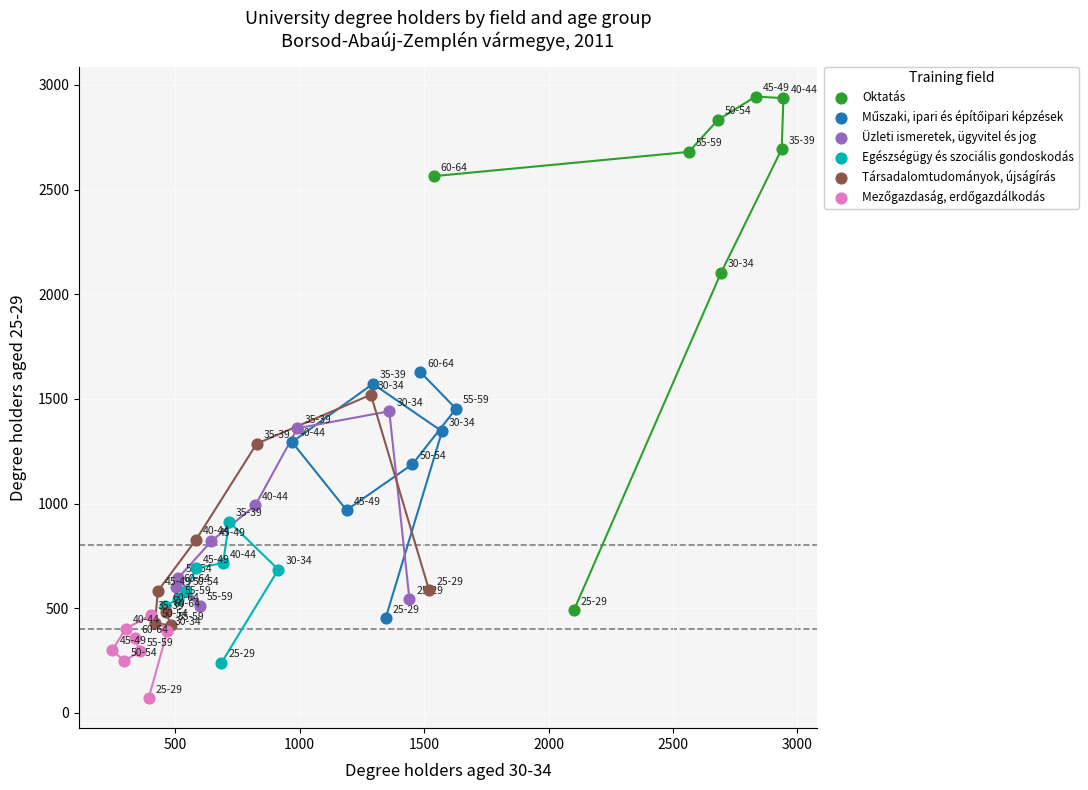

Which series has the widest spread of Y values?

Oktatás